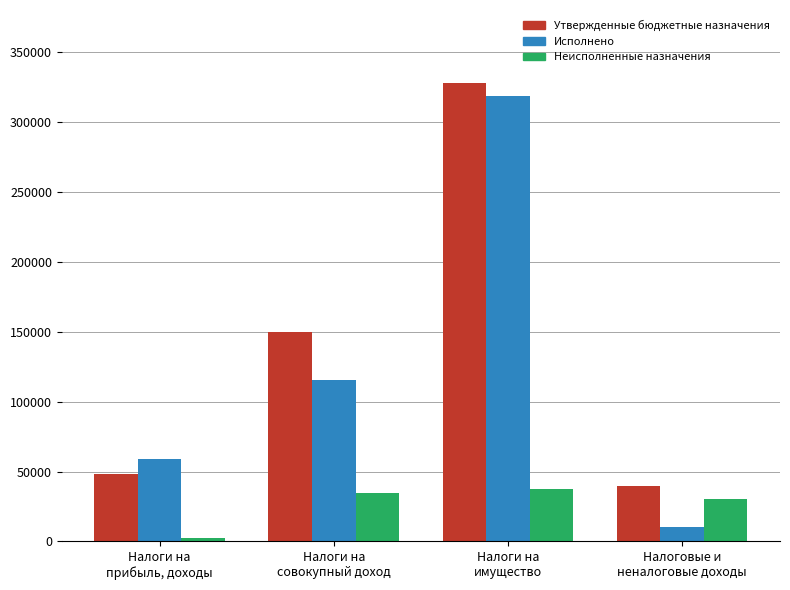

Is it true that Утвержденные бюджетные назначения equals 434310.9 at Налоги на
имущество?

False